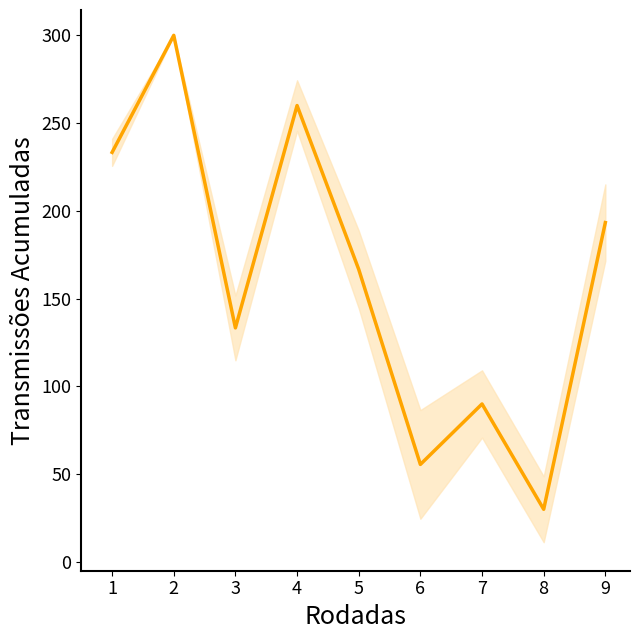

Which has a higher value, 3 or 6?

3